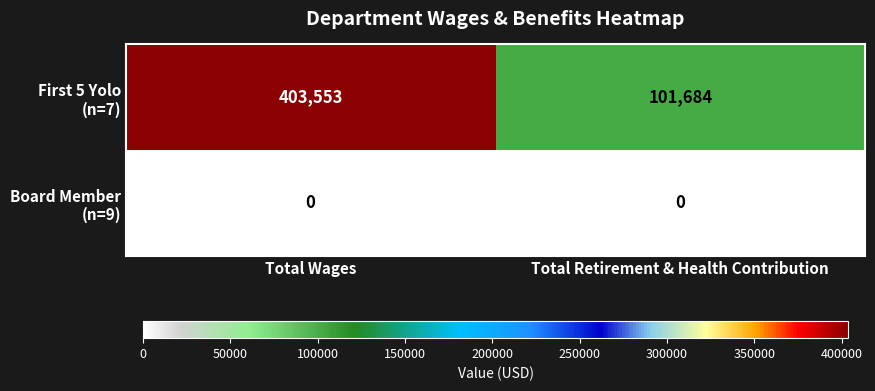

What is the difference between the highest and lowest values at Total Wages?

403553